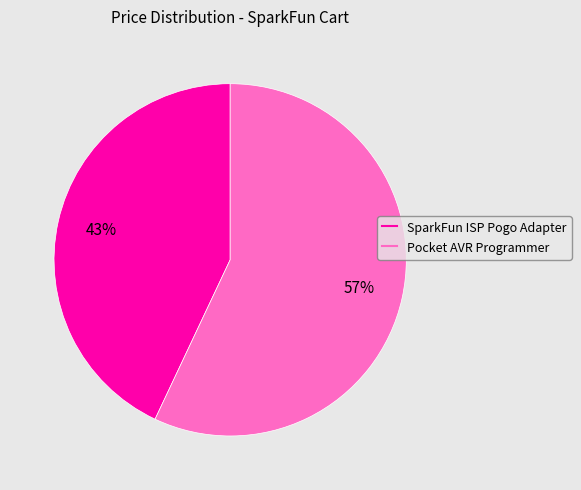

Is there a majority slice in this chart?

Yes